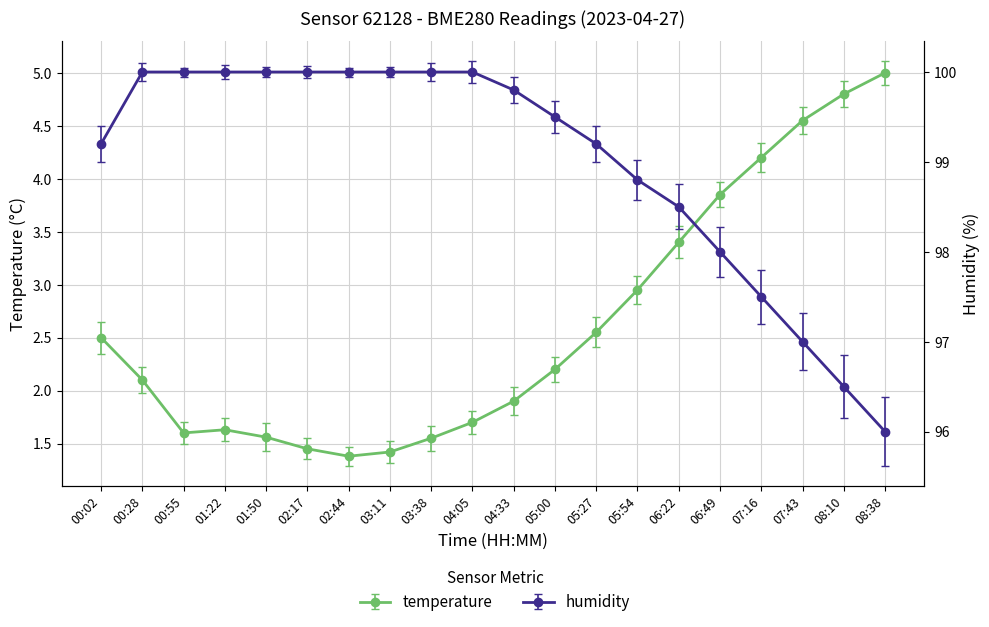

What is the label of the 20th point from the right?

00:02